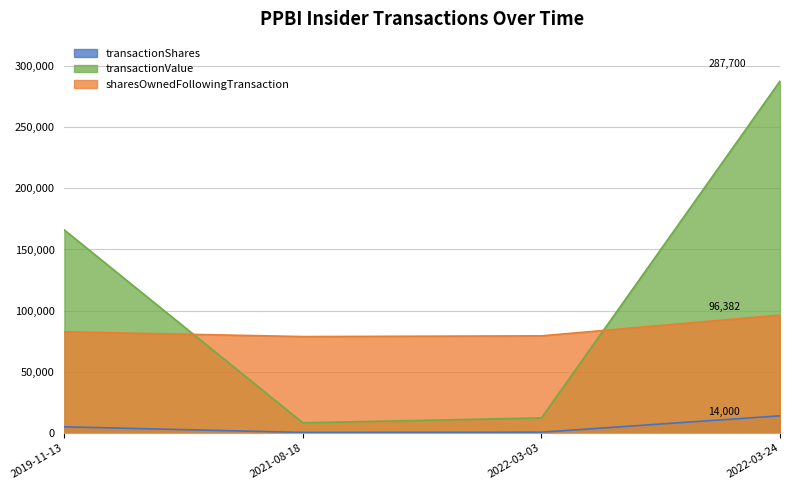

Which series has the widest spread of values?

transactionValue